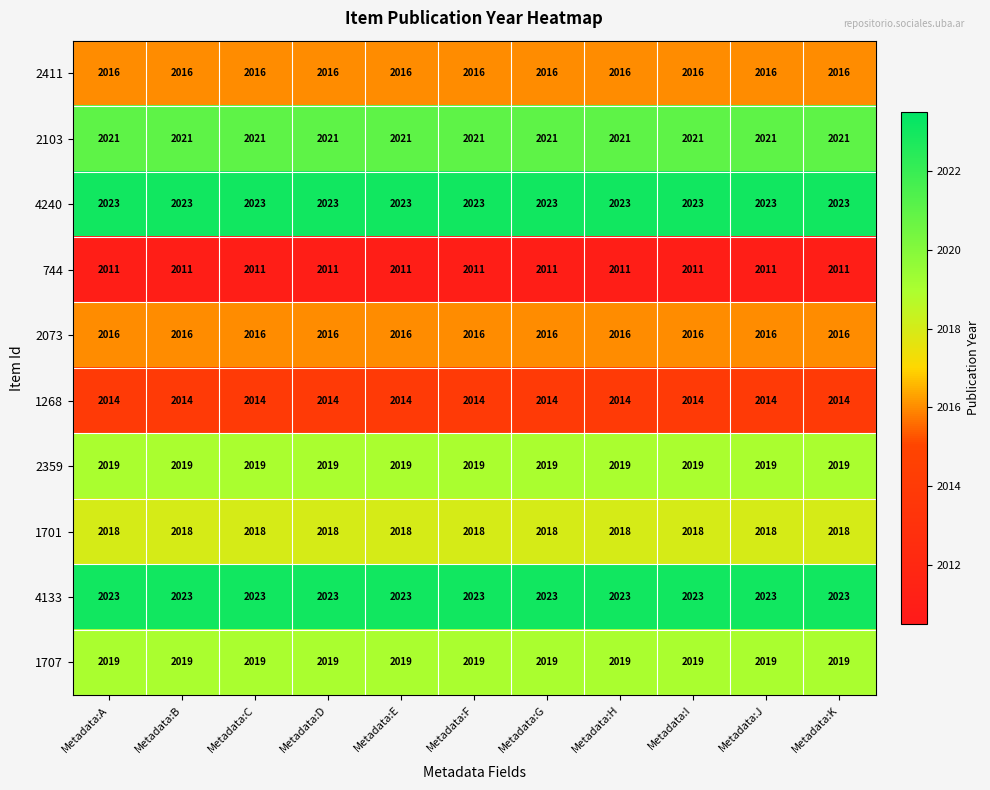

The value of 4133 at Metadata:A is 3012. True or false?

False